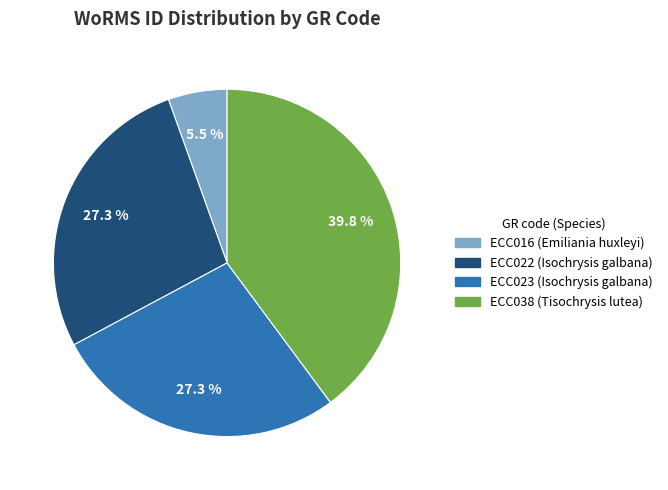

Does ECC038 represent more than half of the total?

No